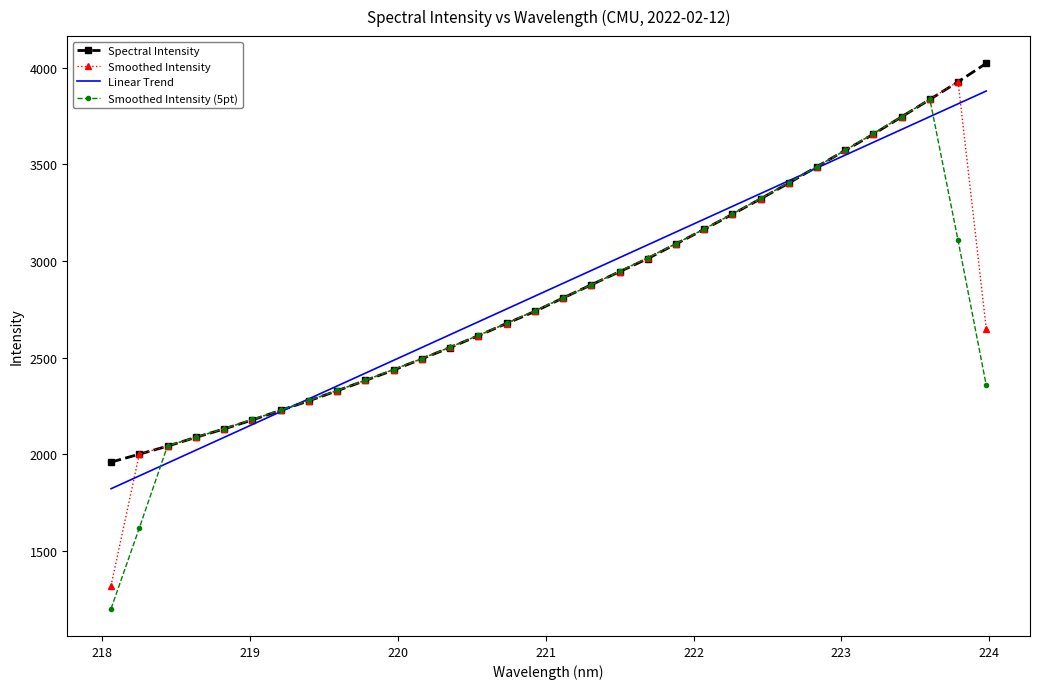

What is the minimum value for Smoothed Intensity?

1319.6